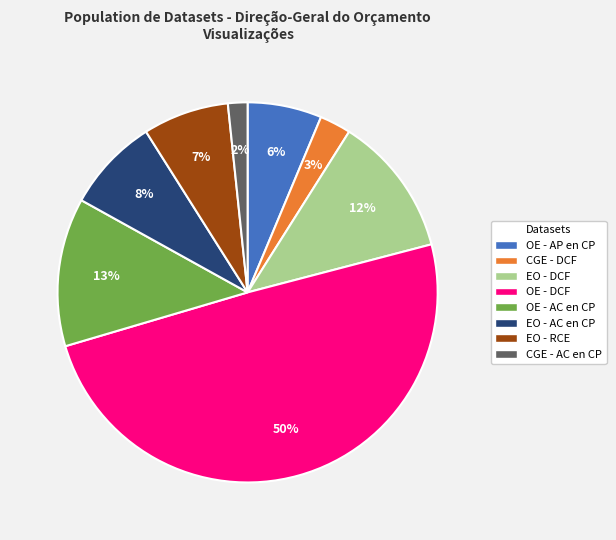

To the nearest percent, what is the difference between the EO - DCF and EO - RCE slice percentages?

5%